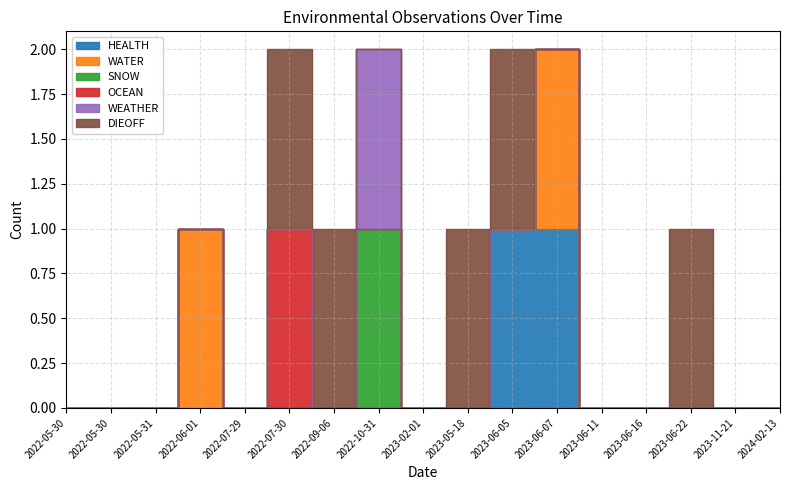

Reading left to right, transcribe all the data shown in this chart.

HEALTH: 0	0	0	0	0	0	0	0	0	0	1	1	0	0	0	0	0
WATER: 0	0	0	1	0	0	0	0	0	0	0	1	0	0	0	0	0
SNOW: 0	0	0	0	0	0	0	1	0	0	0	0	0	0	0	0	0
OCEAN: 0	0	0	0	0	1	0	0	0	0	0	0	0	0	0	0	0
WEATHER: 0	0	0	0	0	0	0	1	0	0	0	0	0	0	0	0	0
DIEOFF: 0	0	0	0	0	1	1	0	0	1	1	0	0	0	1	0	0